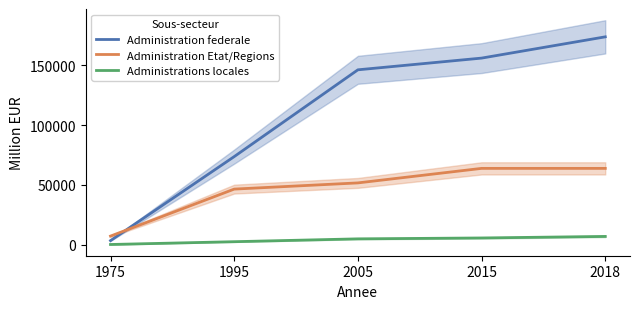

At which category is the sum across all series the highest?

2018